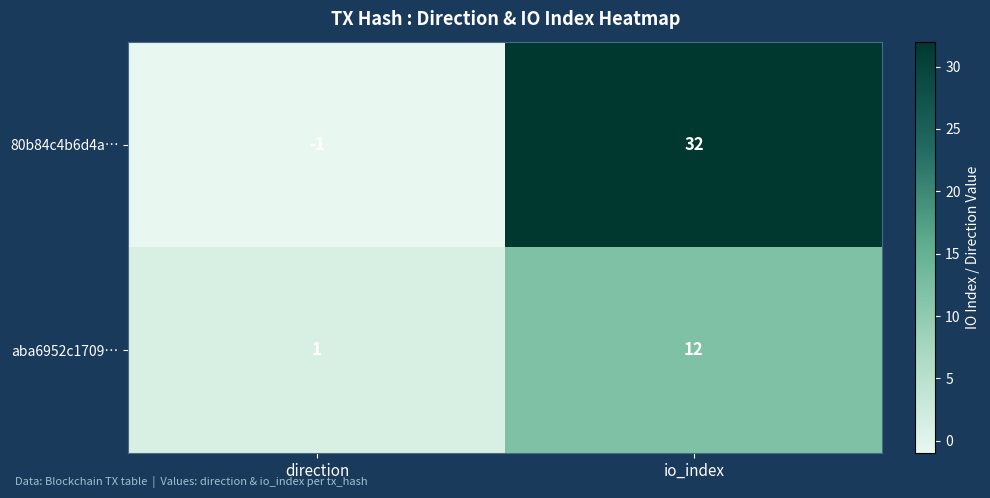

Which series has the largest range (max minus min)?

80b84c4b6d4a…